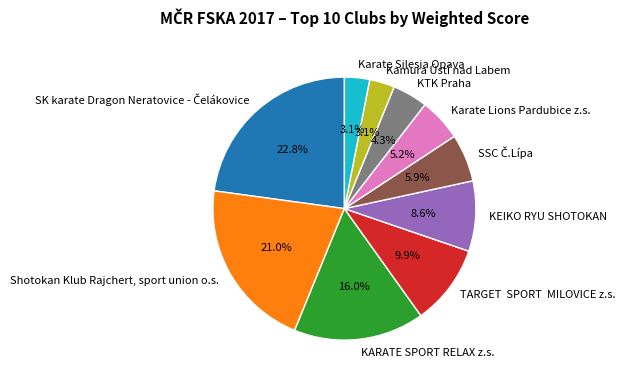

How many segments does this pie chart have?

10